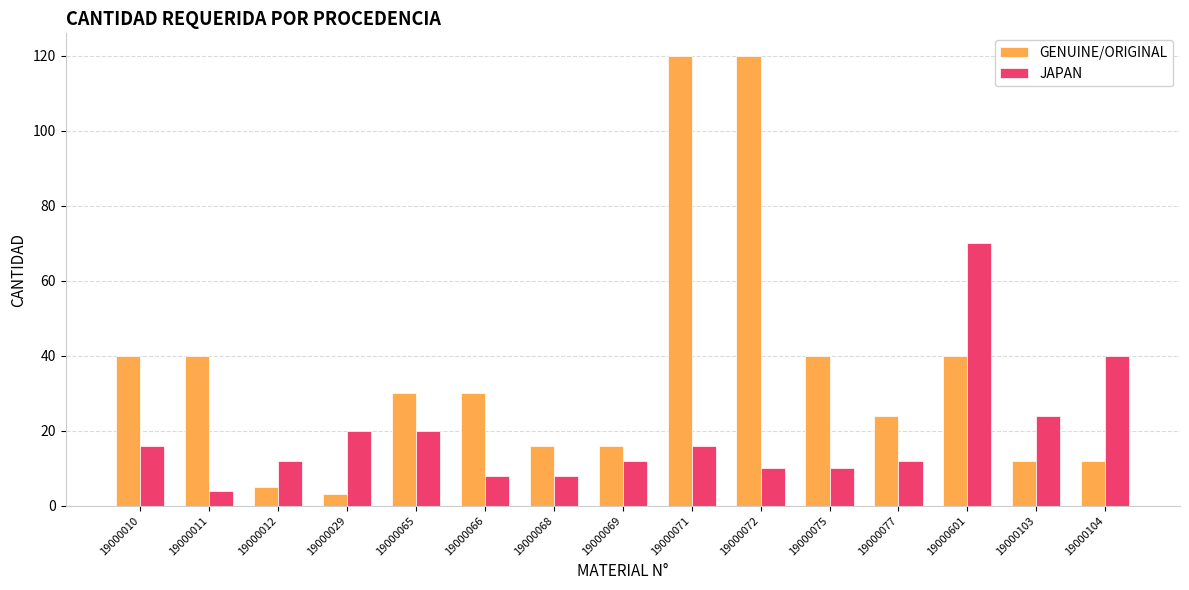

Which series has the largest total across all categories?

GENUINE/ORIGINAL